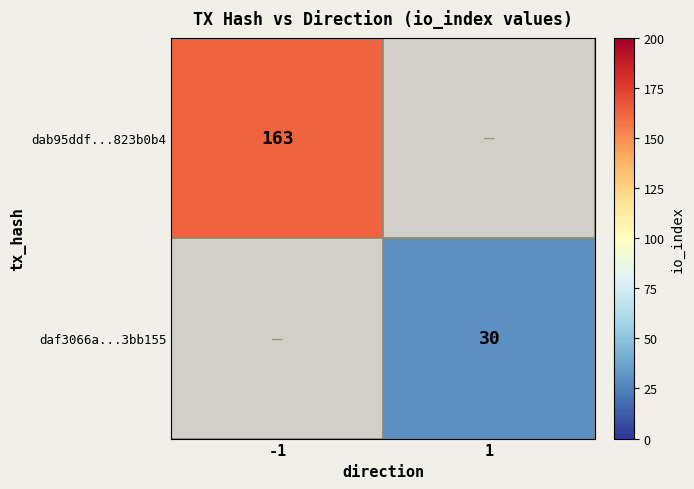

The daf3066a...3bb155 series shows 30 at 1. True or false?

True